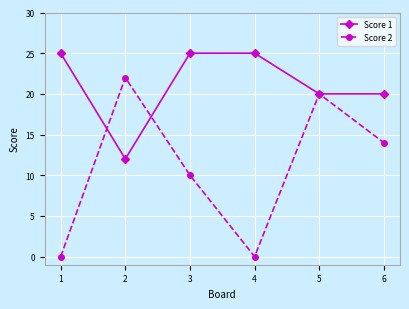

What is the total value across all series at 6?

34